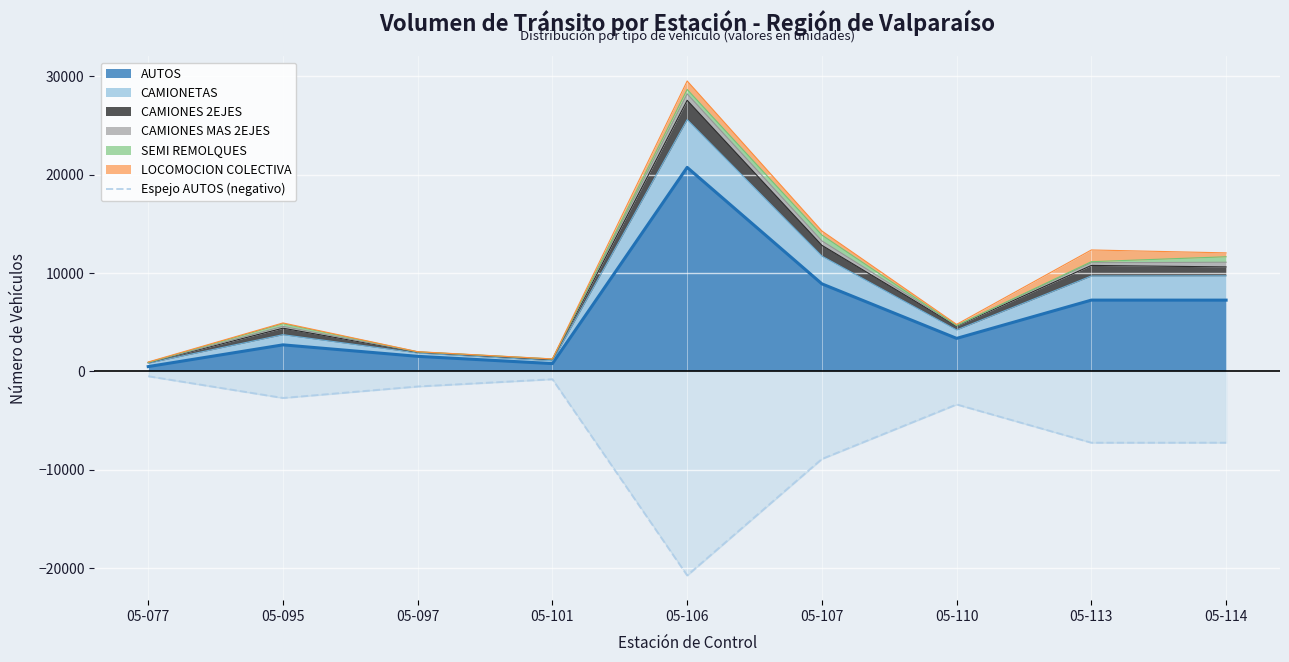

Count the number of values greater than -3359.

4